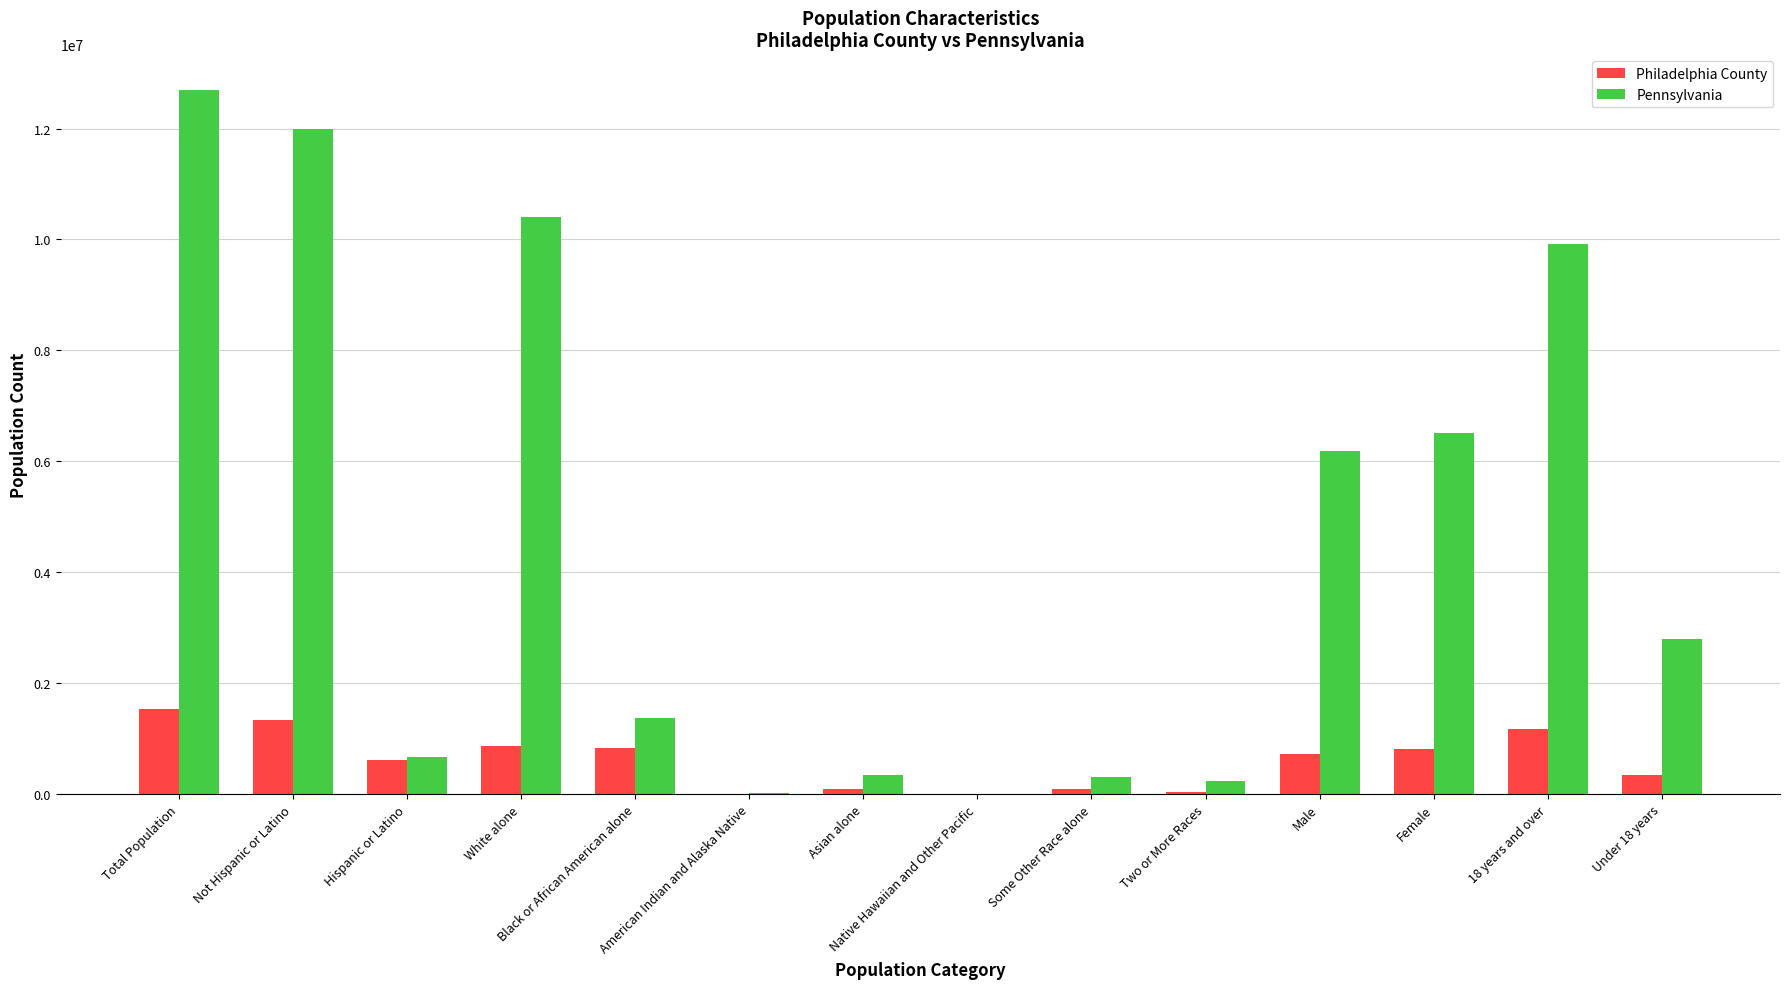

How many groups of bars are there?

14